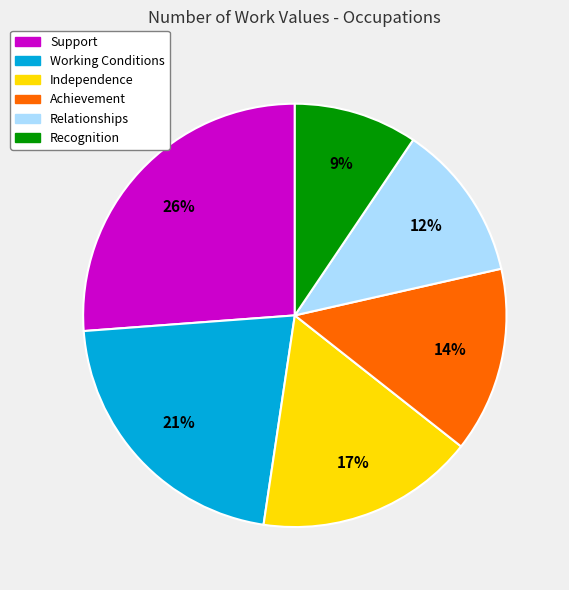

Is the sum of Recognition and Working Conditions greater than half?

No